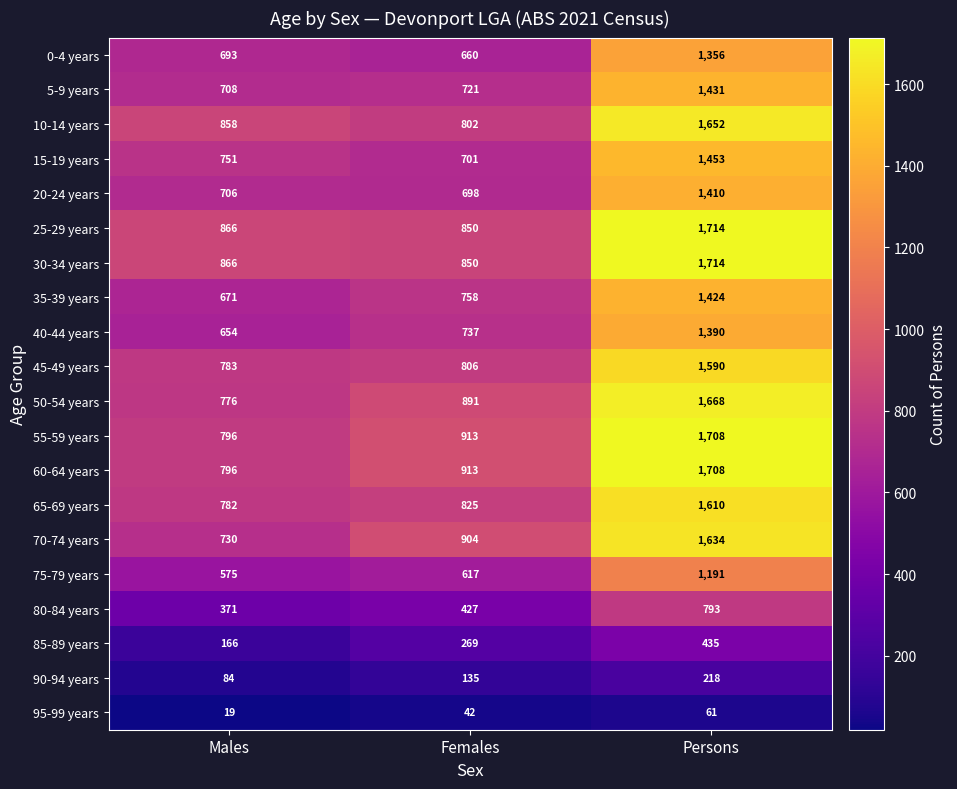

What is the spread (max minus min) of values at Persons?

1653